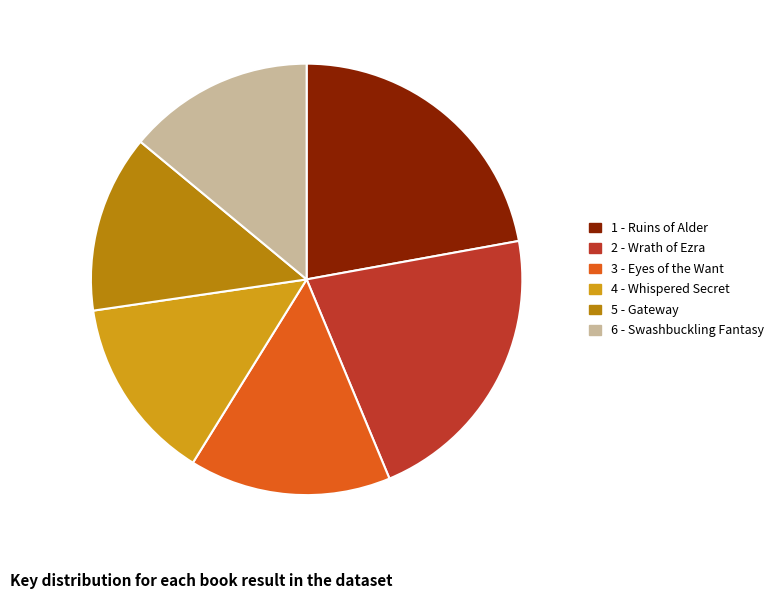

The 5 - Gateway slice represents 13% of the pie. True or false?

True